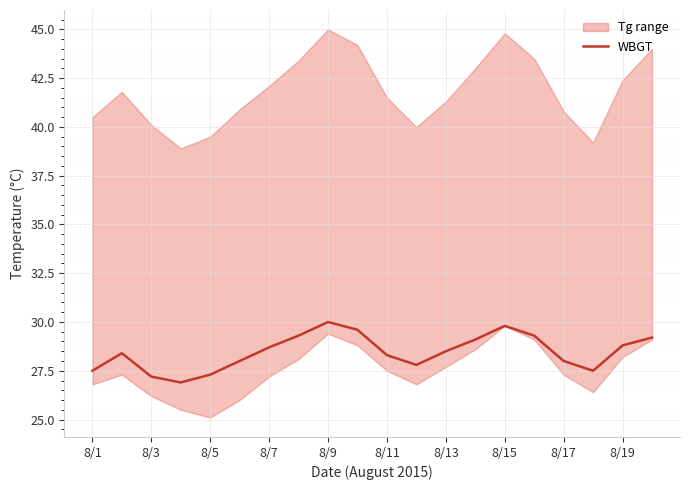

The value of WBGT at 8/7 is 40.3. True or false?

False